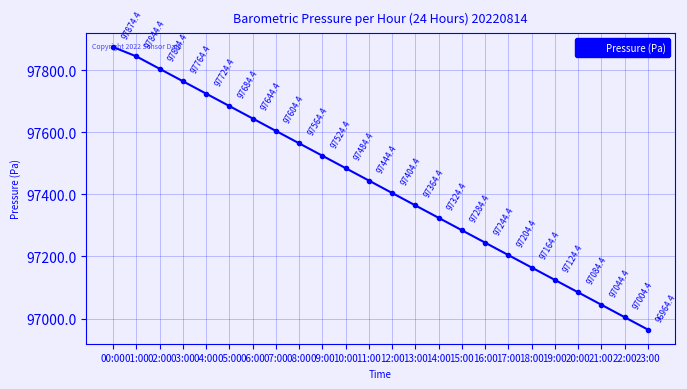

What position from the left is 14:00?

15